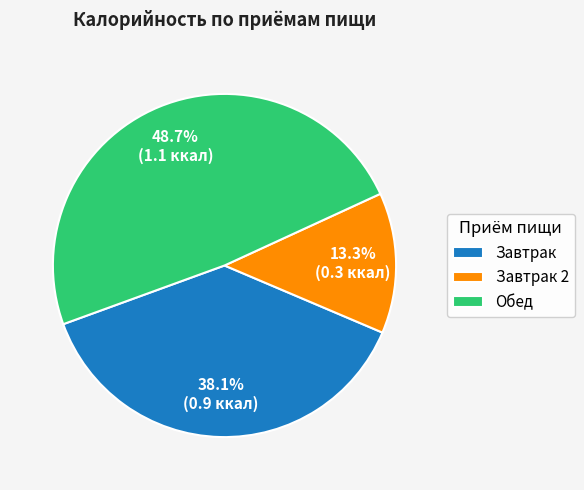

What is the smallest slice in the pie chart?

Завтрак 2